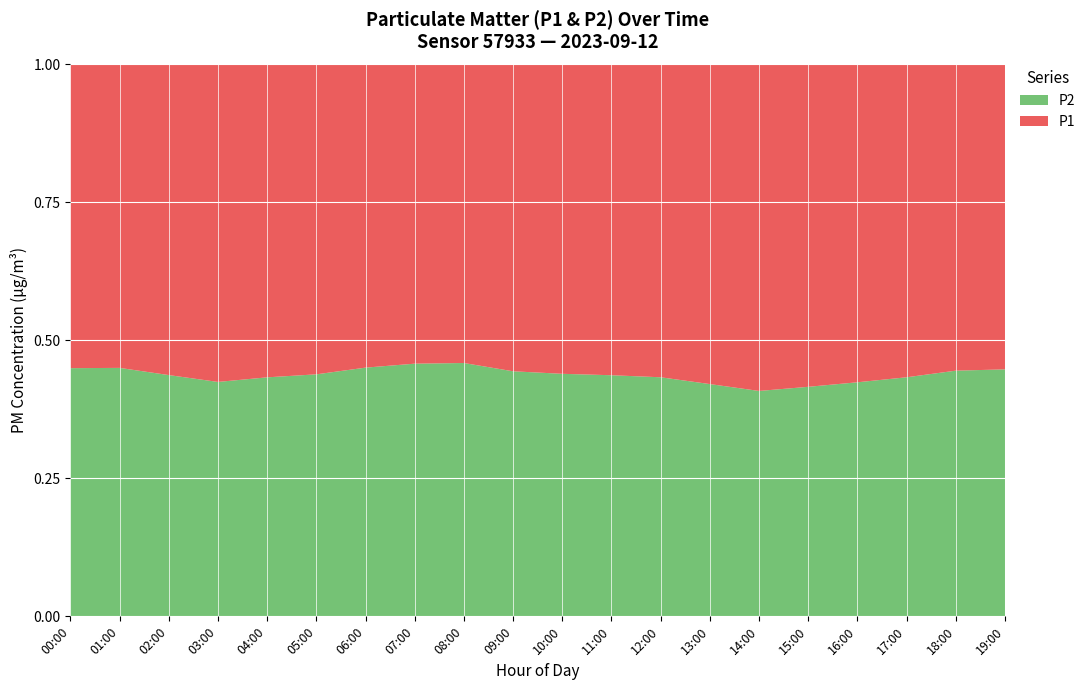

Reading left to right, transcribe all the data shown in this chart.

P1: 00:00=17.4	01:00=16.6	02:00=17.2	03:00=18.2	04:00=17.8	05:00=16.9	06:00=15.6	07:00=14.8	08:00=15.2	09:00=16.4	10:00=17.6	11:00=18.3	12:00=19.1	13:00=20.5	14:00=21.0	15:00=19.8	16:00=18.6	17:00=17.4	18:00=16.2	19:00=15.8
P2: 00:00=14.2	01:00=13.6	02:00=13.4	03:00=13.4	04:00=13.6	05:00=13.2	06:00=12.8	07:00=12.5	08:00=12.9	09:00=13.1	10:00=13.8	11:00=14.2	12:00=14.6	13:00=14.9	14:00=14.5	15:00=14.1	16:00=13.7	17:00=13.3	18:00=13.0	19:00=12.8